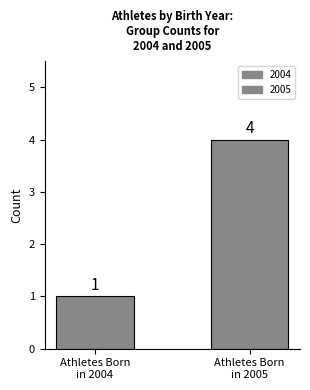

How many data points does each series have?

1